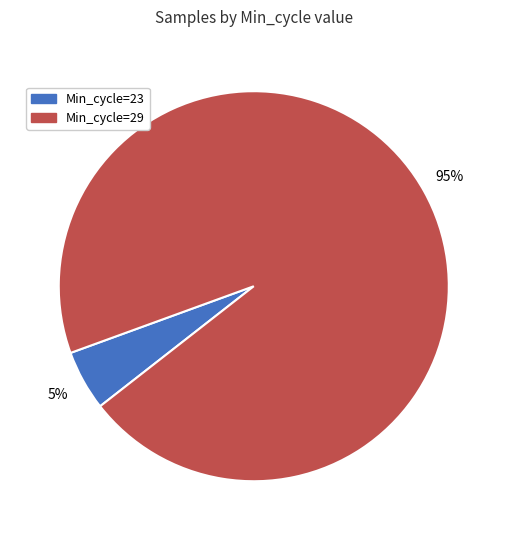

Is there a majority slice in this chart?

Yes